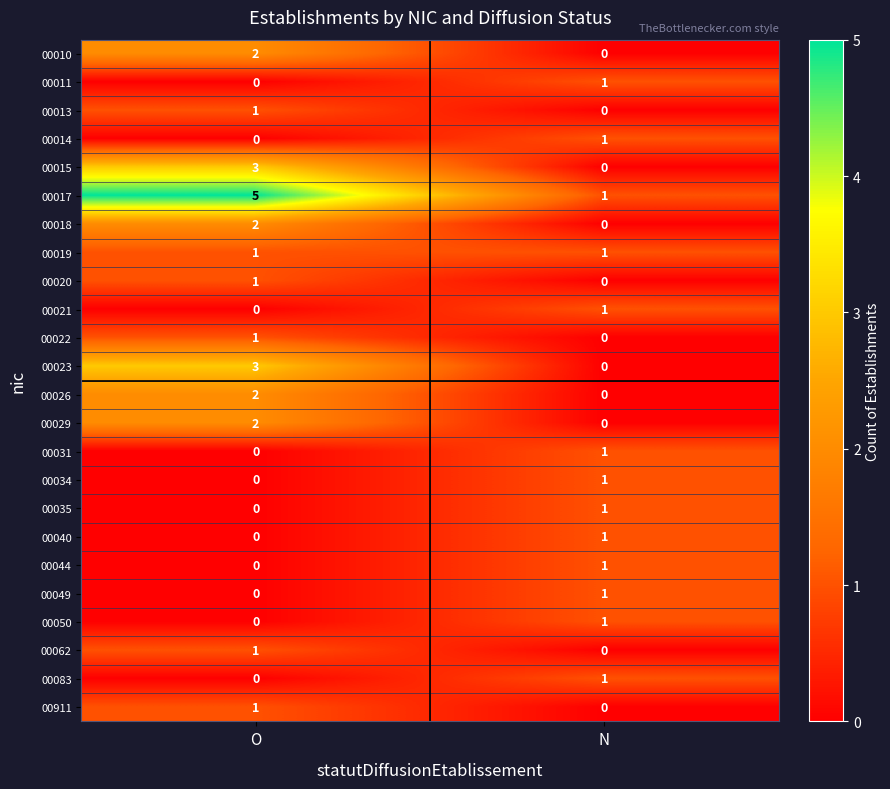

How many series are shown in this chart?

24